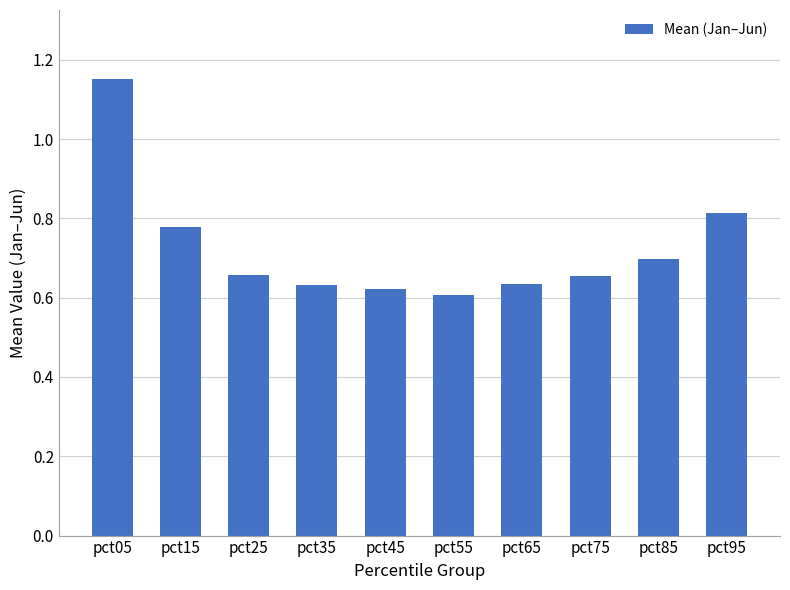

Is it true that the value at pct15 is 1.3?

False